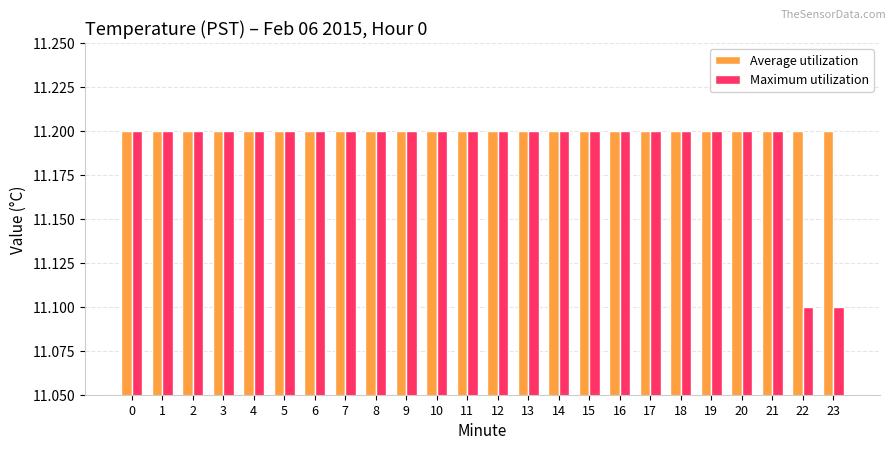

The value of Average utilization at 21 is 6.4. True or false?

False